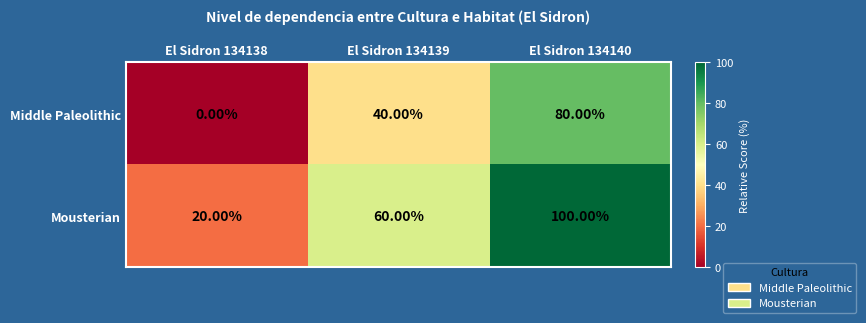

What is the difference between the second highest and minimum values in the Mousterian series?

40